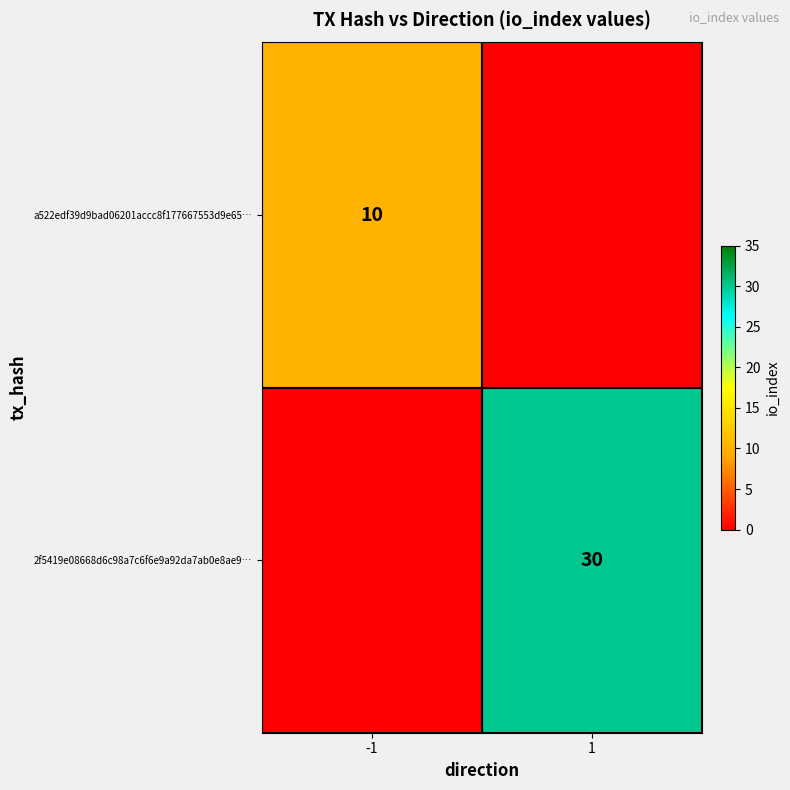

The 2f5419e08668d6c98a7c6f6e9a92da7ab0e8ae9… series shows 30 at 1. True or false?

True